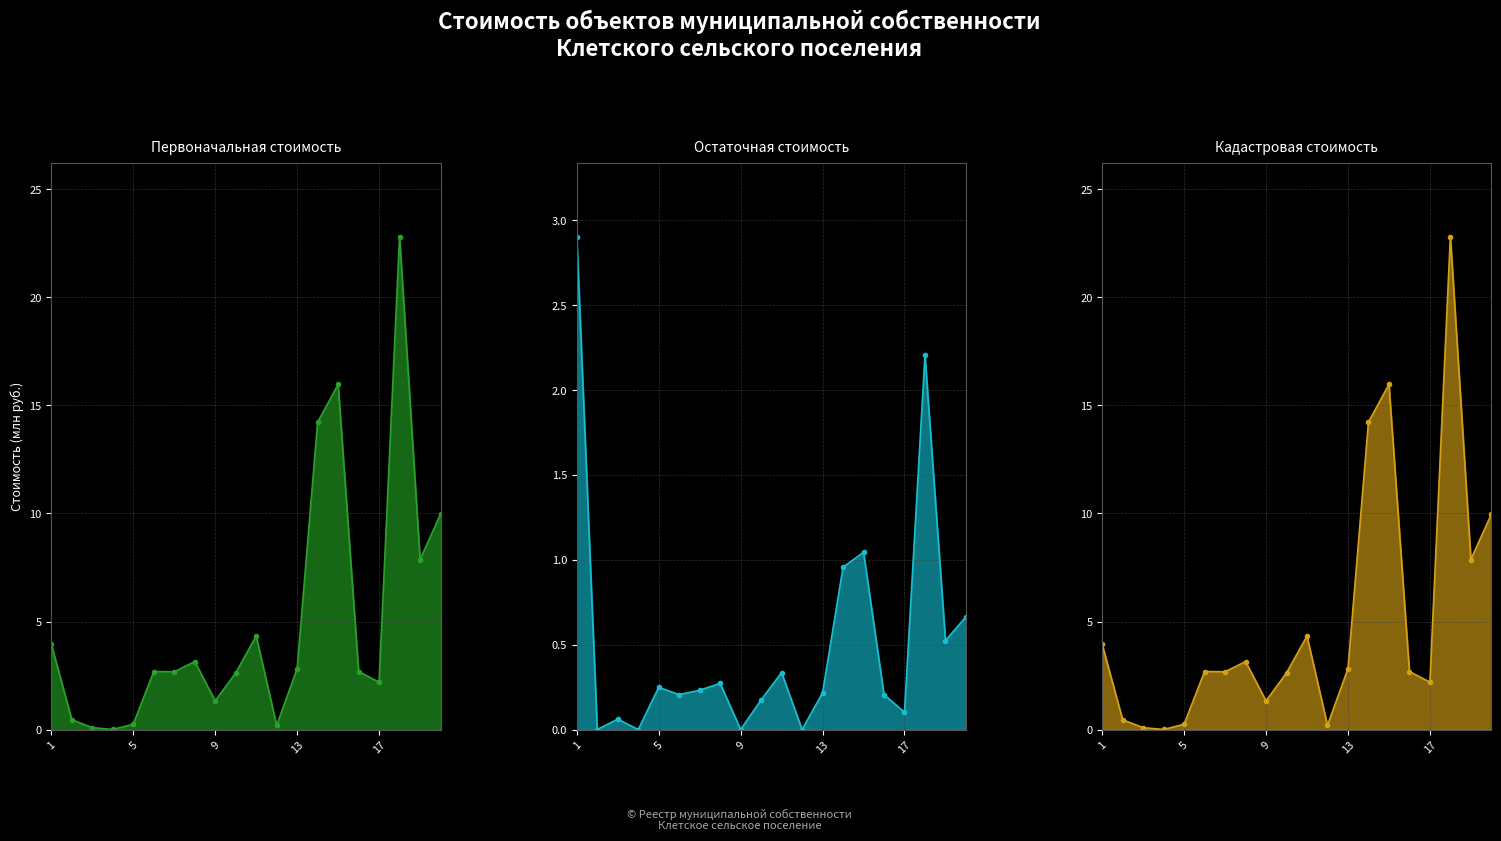

True or false: остаточная стоимость has more than 0 points higher than both neighbors.

True